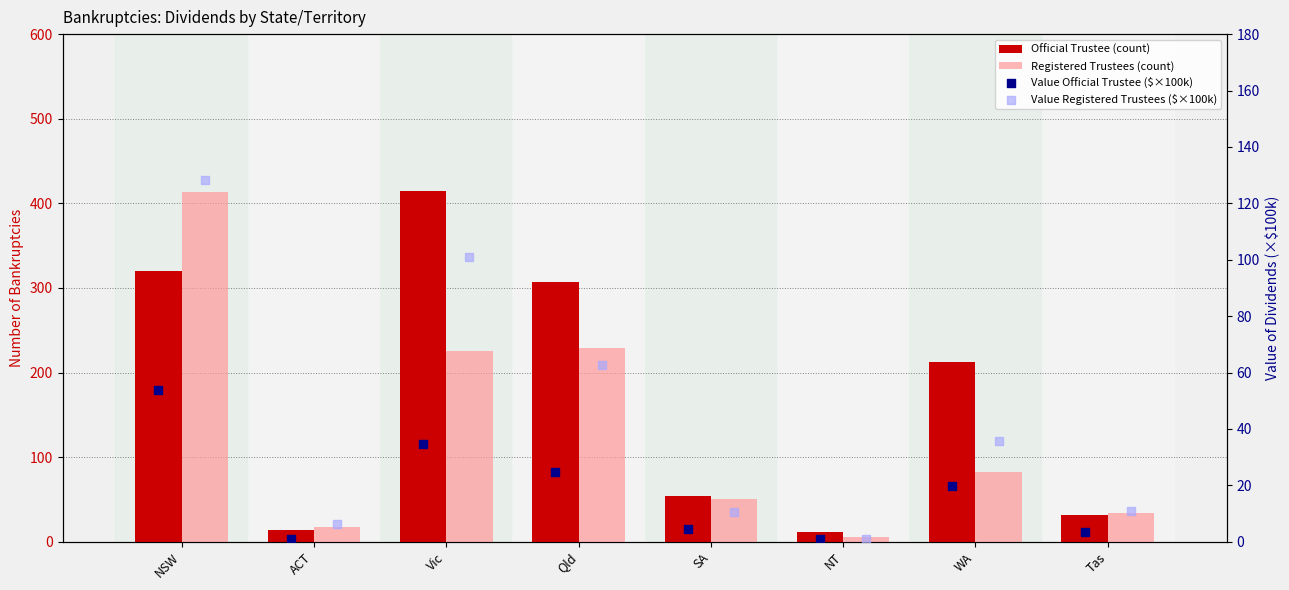

Which series reaches the maximum Y coordinate?

Official Trustee (count)